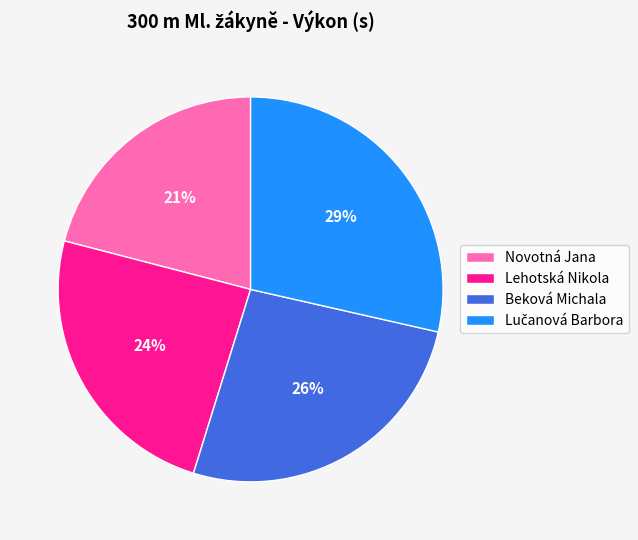

What percentage is the Novotná Jana slice, to the nearest percent?

21%